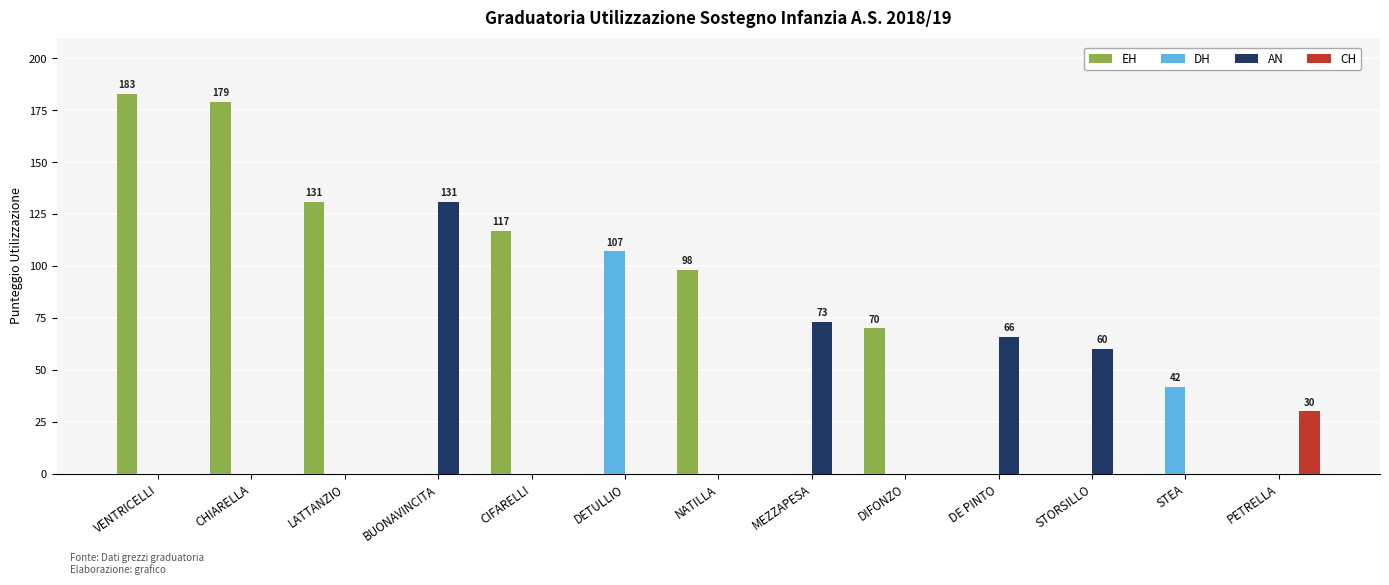

Reading left to right, list all the values displayed in this chart.

EH: VENTRICELLI=183	CHIARELLA=179	LATTANZIO=131	BUONAVINCITA=0	CIFARELLI=117	DETULLIO=0	NATILLA=98	MEZZAPESA=0	DIFONZO=70	DE PINTO=0	STORSILLO=0	STEA=0	PETRELLA=0
DH: VENTRICELLI=0	CHIARELLA=0	LATTANZIO=0	BUONAVINCITA=0	CIFARELLI=0	DETULLIO=107	NATILLA=0	MEZZAPESA=0	DIFONZO=0	DE PINTO=0	STORSILLO=0	STEA=42	PETRELLA=0
AN: VENTRICELLI=0	CHIARELLA=0	LATTANZIO=0	BUONAVINCITA=131	CIFARELLI=0	DETULLIO=0	NATILLA=0	MEZZAPESA=73	DIFONZO=0	DE PINTO=66	STORSILLO=60	STEA=0	PETRELLA=0
CH: VENTRICELLI=0	CHIARELLA=0	LATTANZIO=0	BUONAVINCITA=0	CIFARELLI=0	DETULLIO=0	NATILLA=0	MEZZAPESA=0	DIFONZO=0	DE PINTO=0	STORSILLO=0	STEA=0	PETRELLA=30